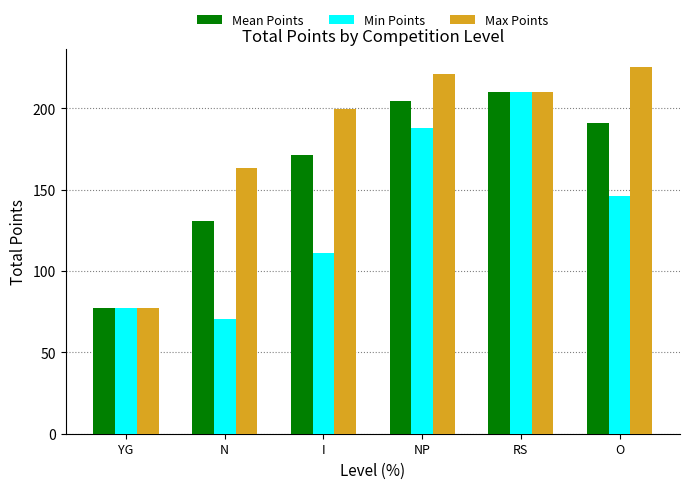

Is it true that Max Points equals 389.2 at NP?

False